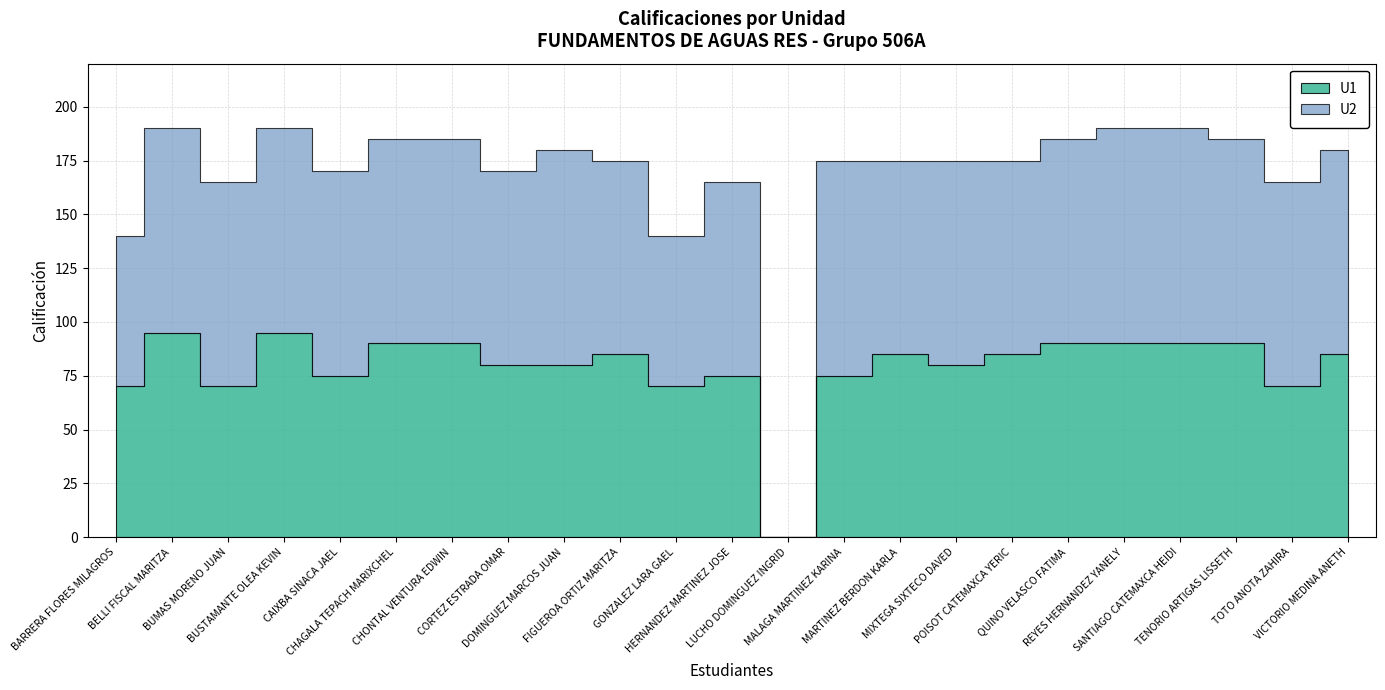

What is the spread (max minus min) of values at MARTINEZ BERDON KARLA?

5